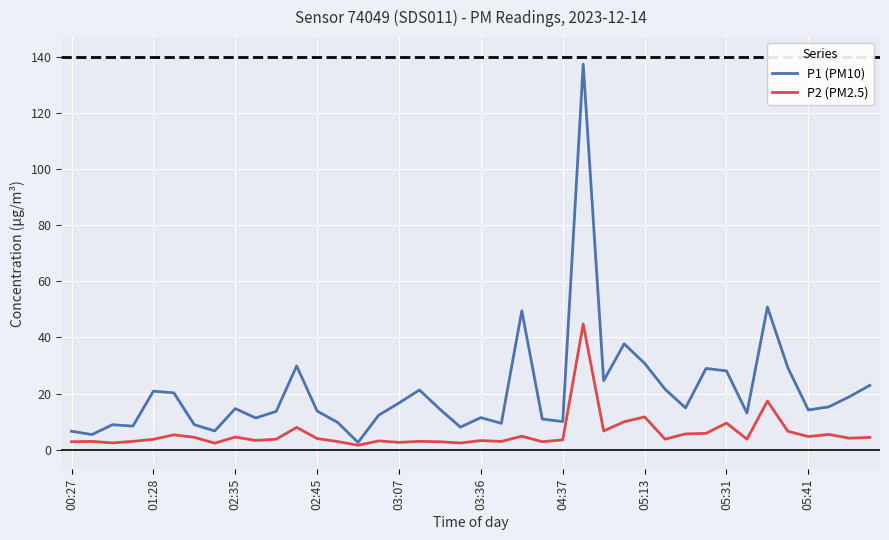

Rank the series by their average value, from lowest to highest.

P2 (PM2.5), P1 (PM10)